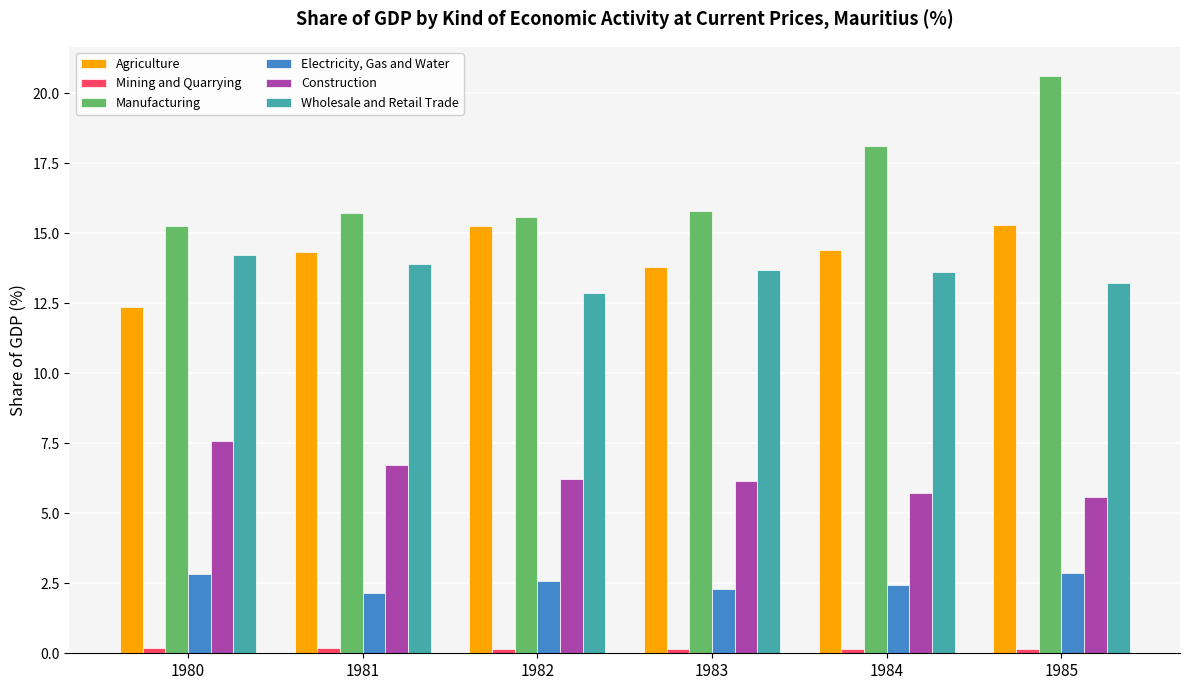

At how many categories does at least one series exceed 7?

6